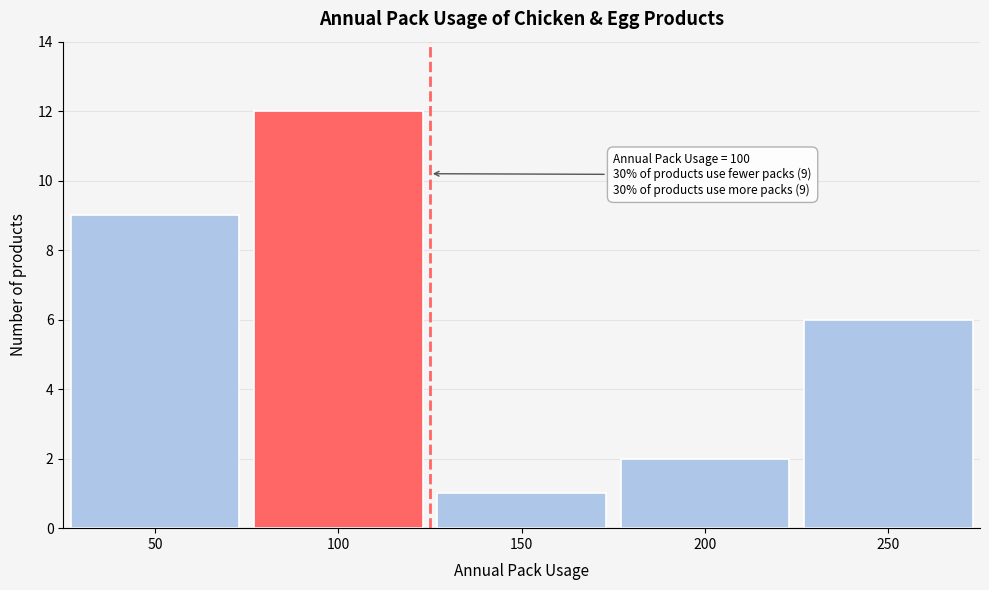

Over which range of the x-axis is the bar tallest?

75 to 125